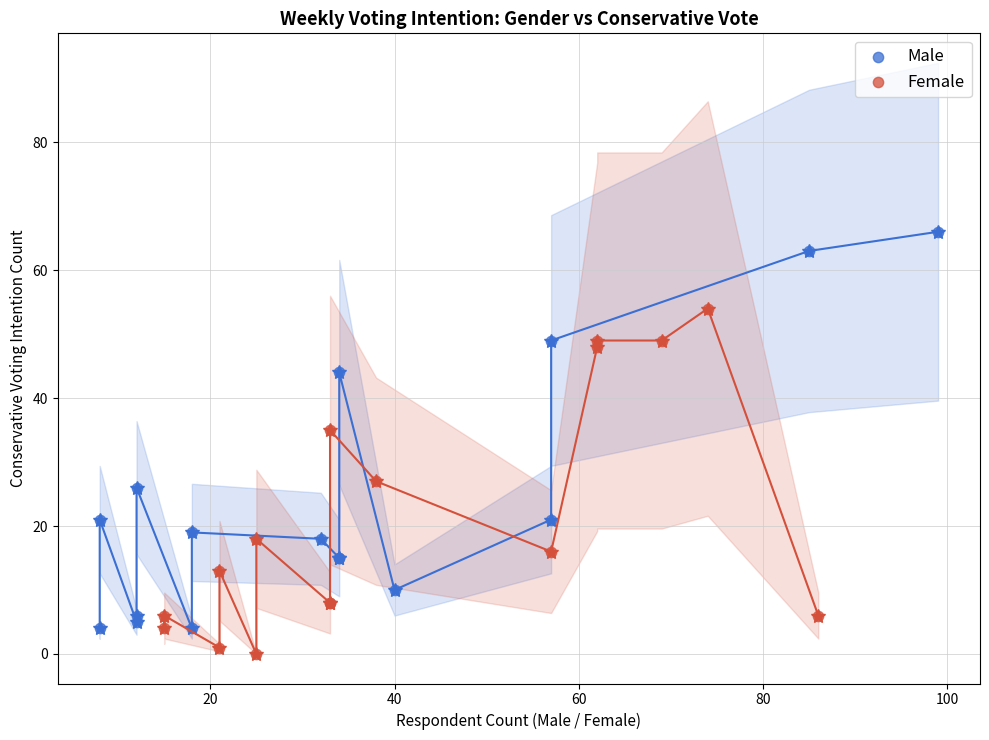

Which series has the largest Y range (max minus min)?

Male